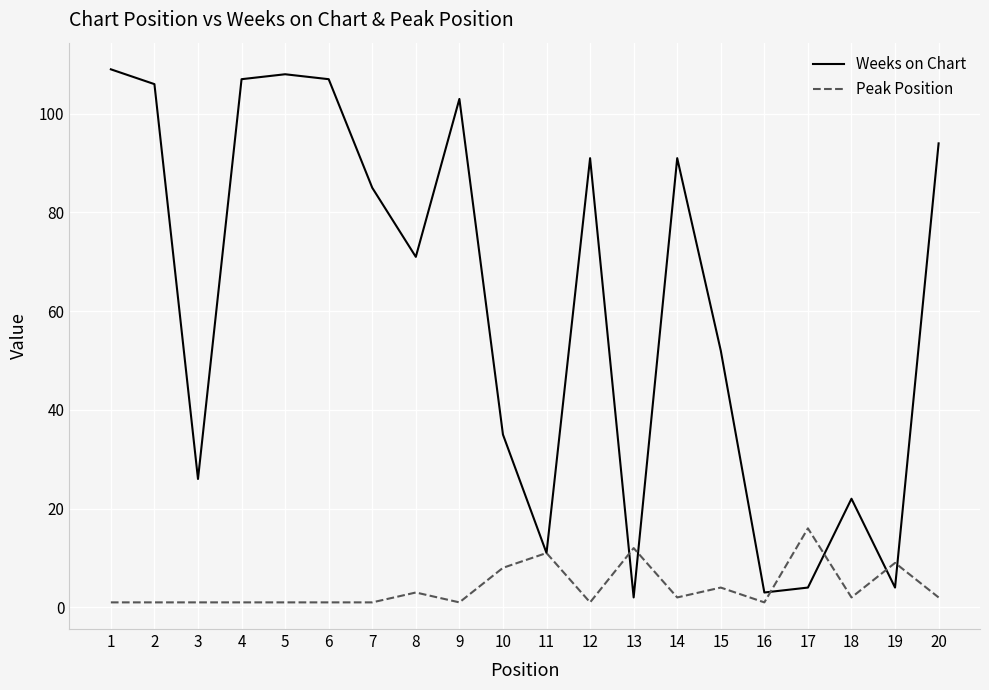

What is the average value of the Weeks on Chart series?

62